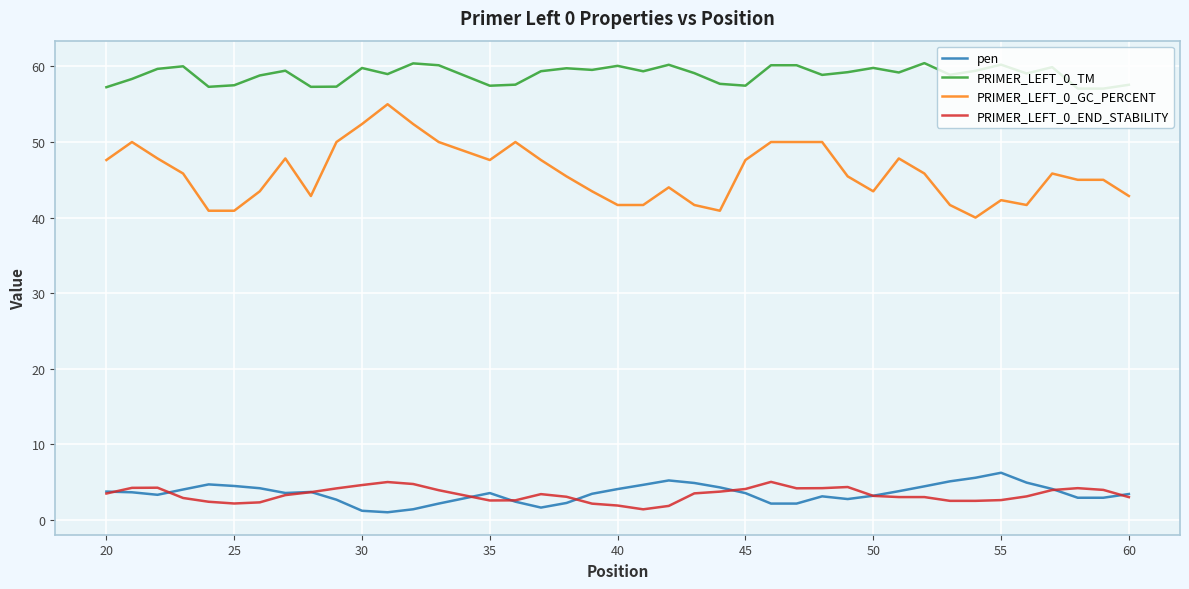

Which series has the widest spread of values?

PRIMER_LEFT_0_GC_PERCENT